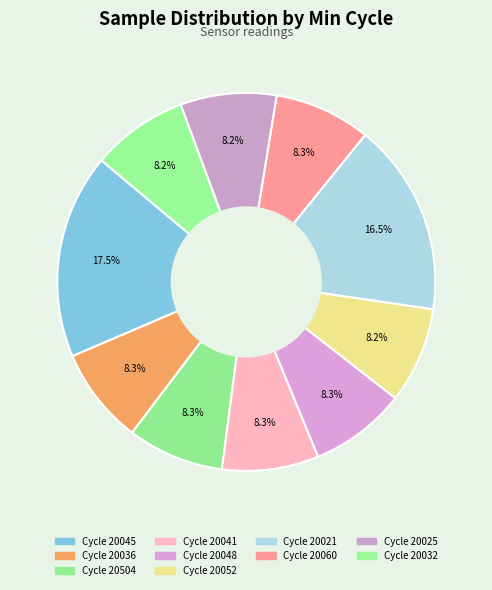

How many segments does this pie chart have?

10